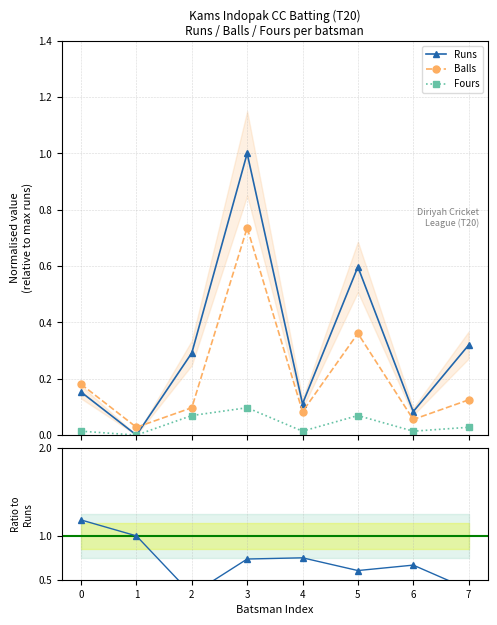

At how many categories does at least one series exceed 0?

8